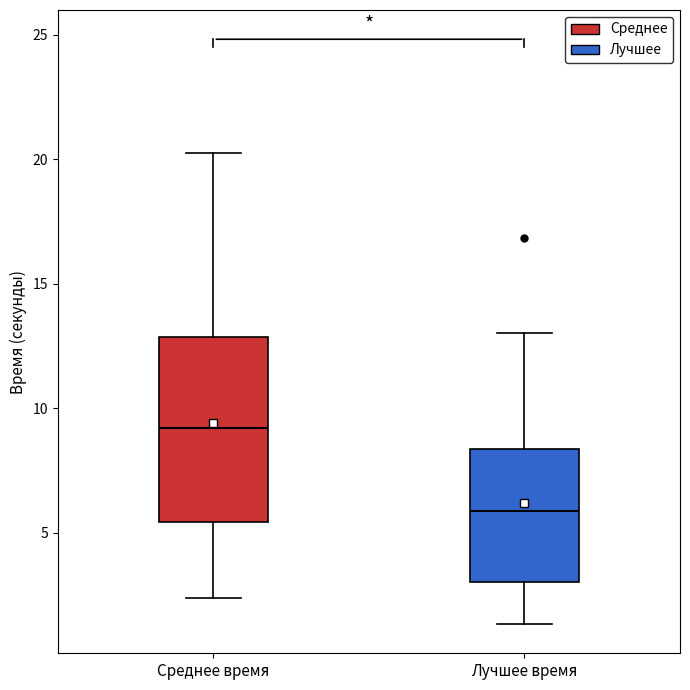

Which box is the tallest, from its lower edge to its upper edge?

Среднее время